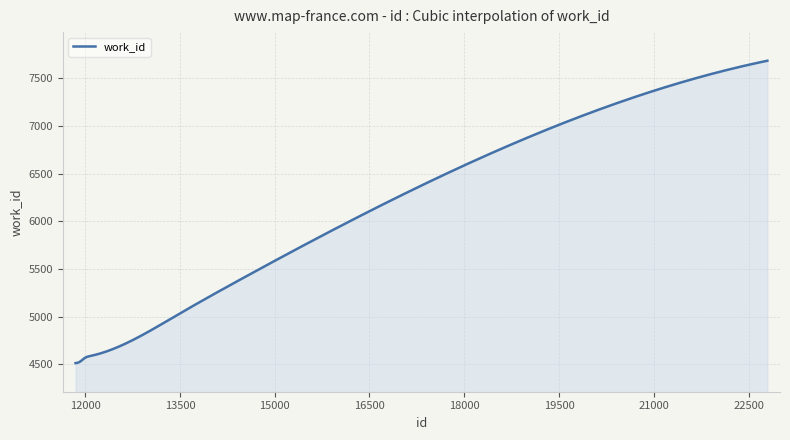

What is the greatest value displayed?

7682.0